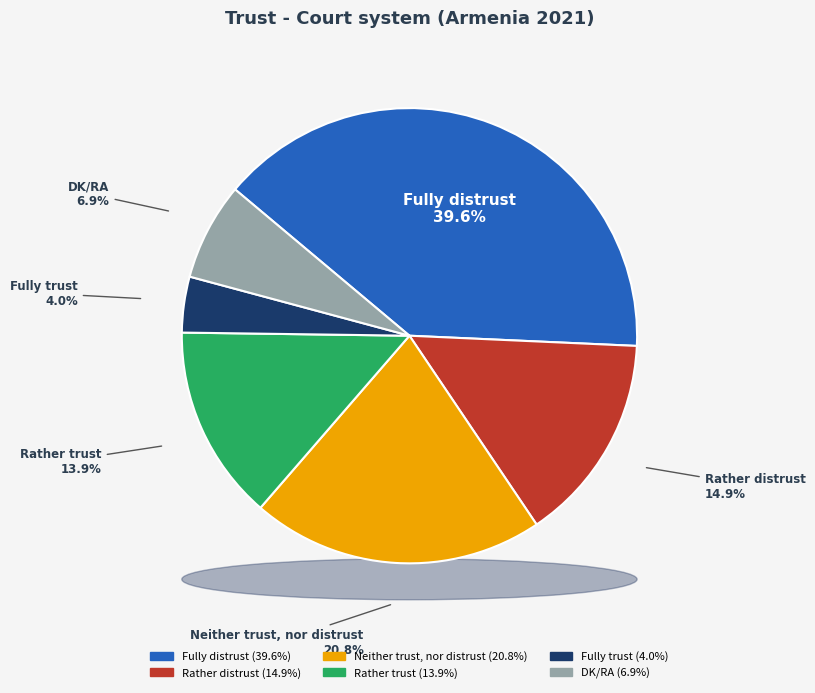

What is the smallest slice in the pie chart?

Fully trust